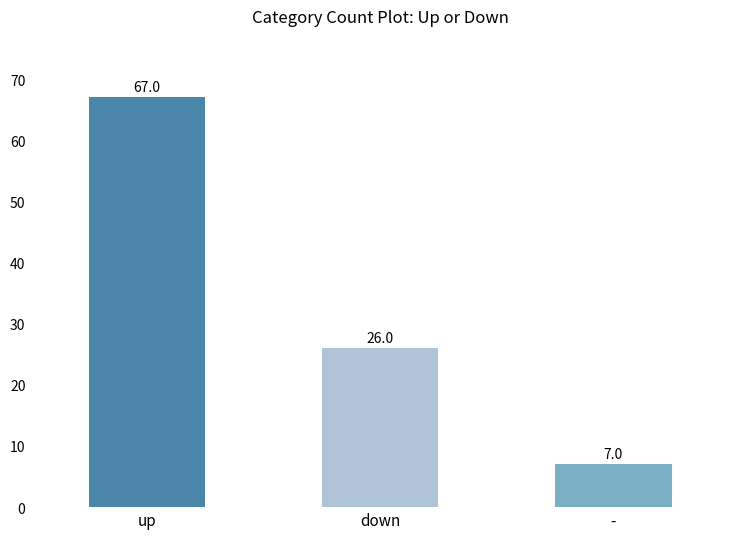

Are the bars grouped side by side (vs. stacked)?

No